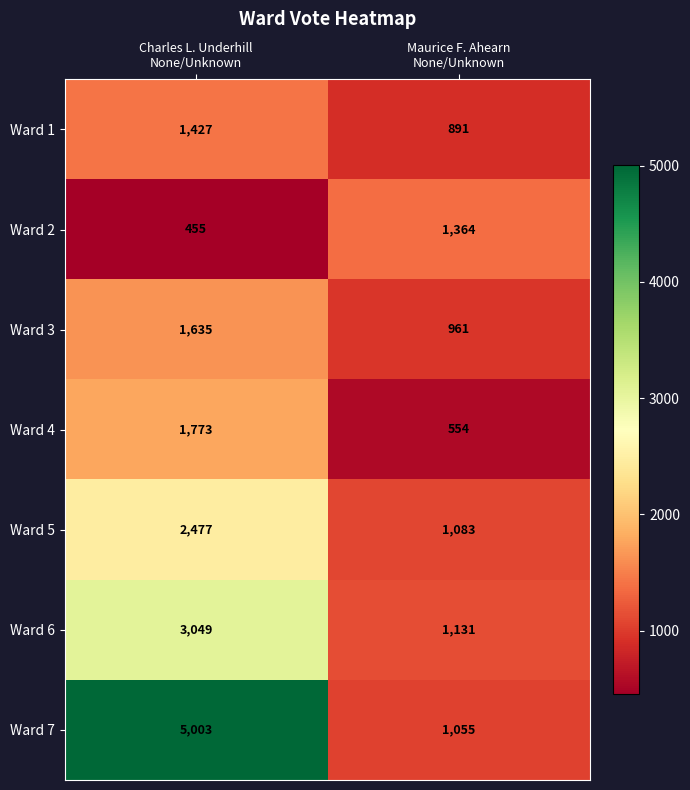

Which series has the widest spread of values?

Ward 7